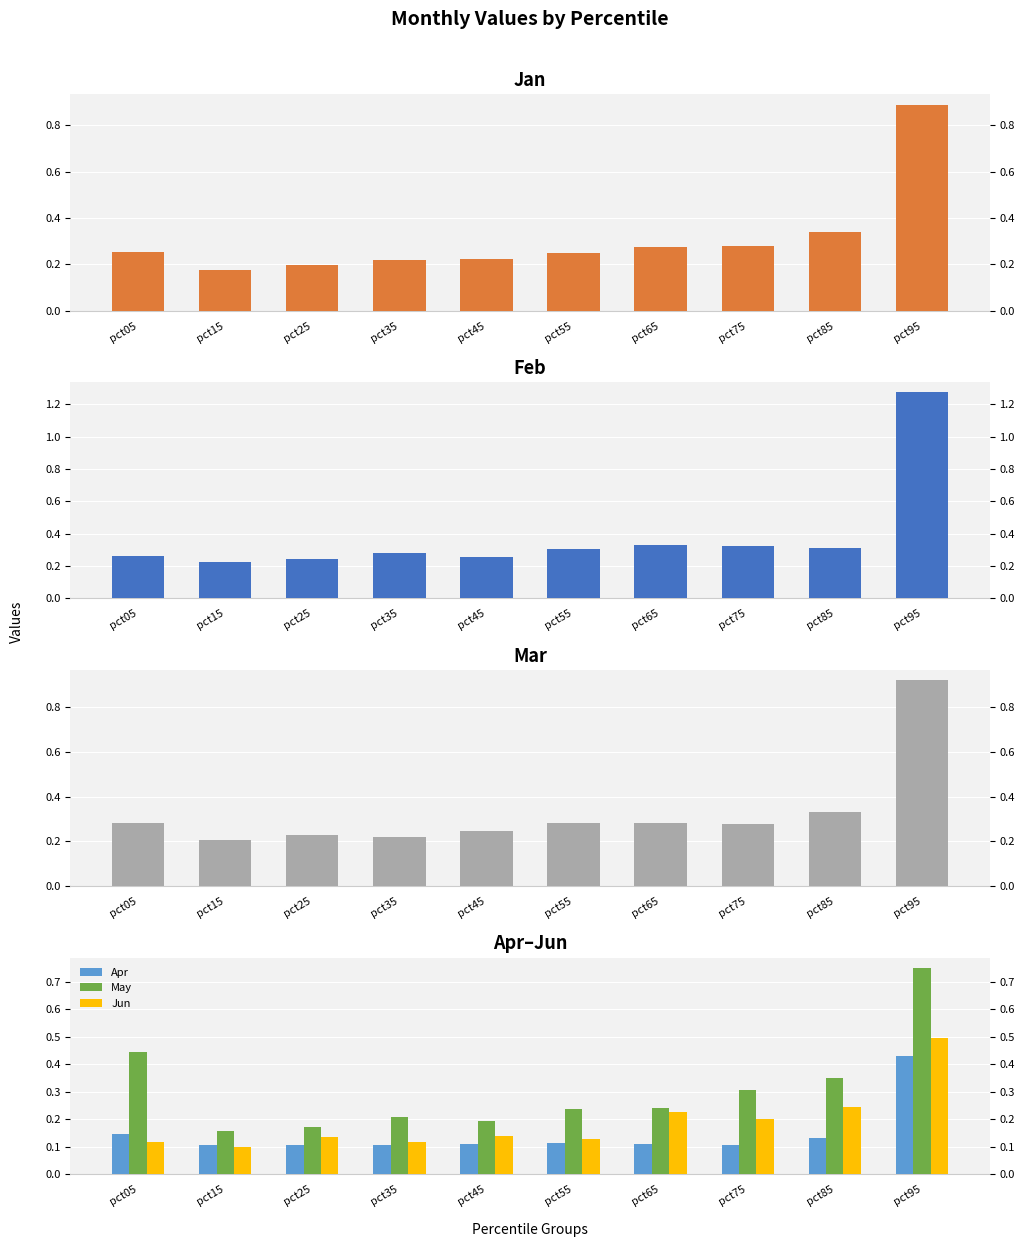

What is the minimum value shown in the chart?

0.1